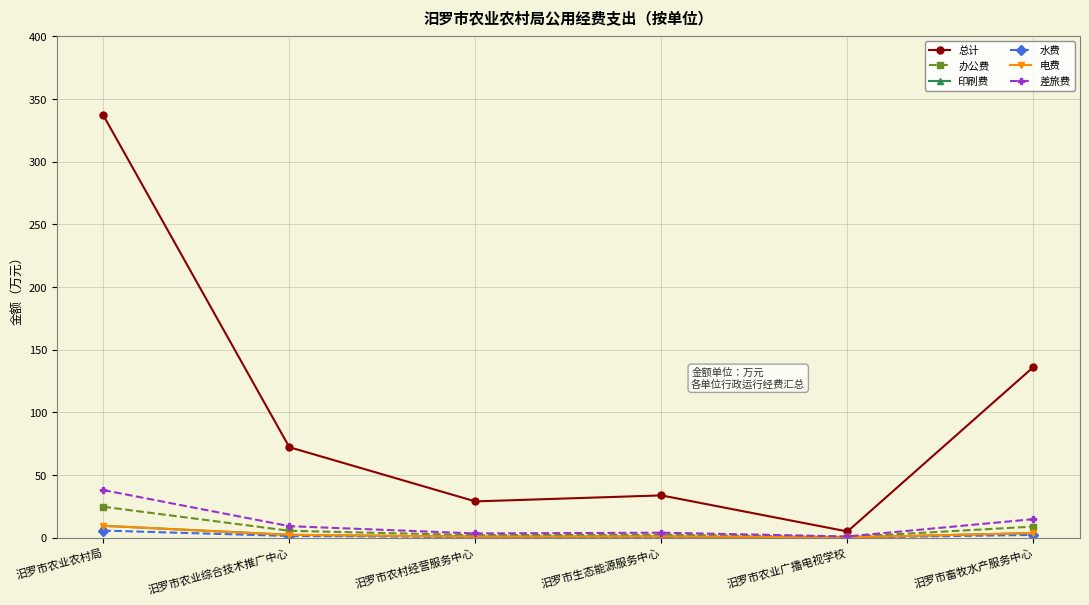

Is this an area chart (filled region under the line)?

No